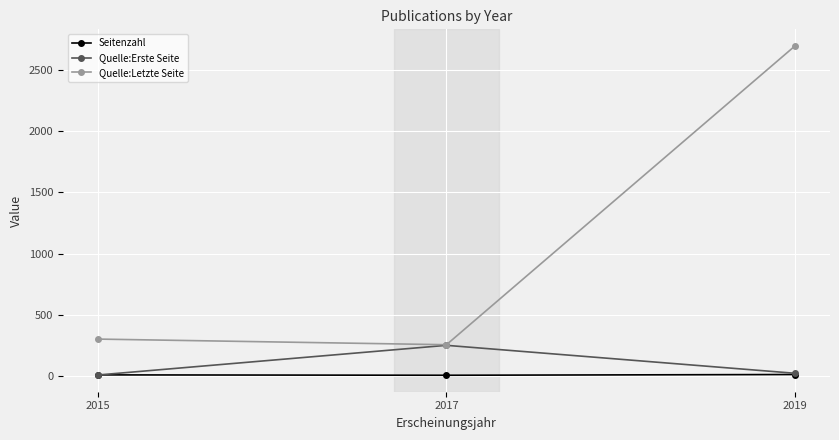

What is the maximum value for Quelle:Letzte Seite?

2694